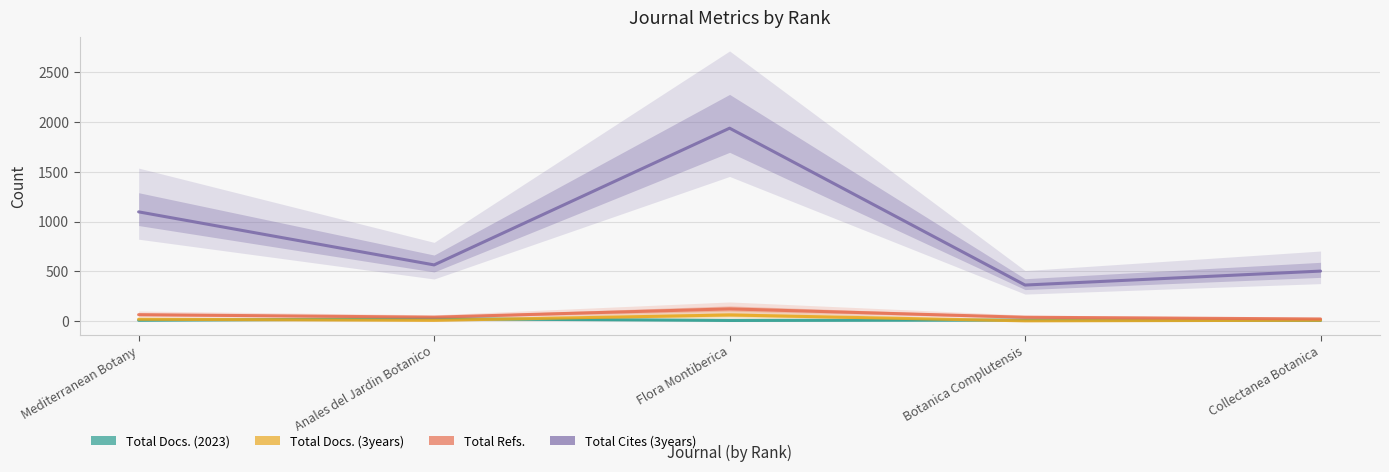

What position from the right is Botanica Complutensis?

2